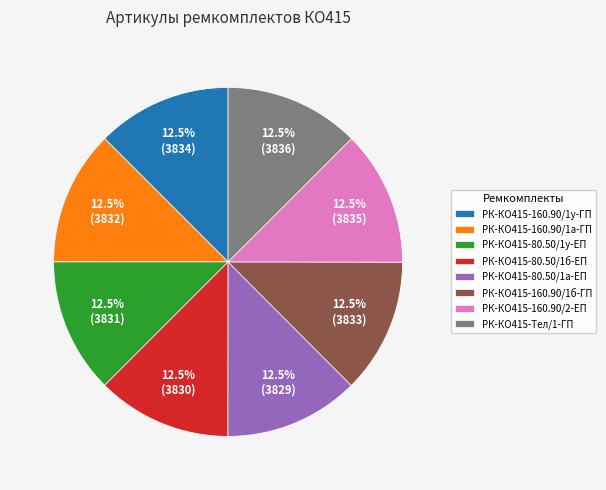

Does РК-КО415-160.90/1б-ГП represent more than half of the total?

No